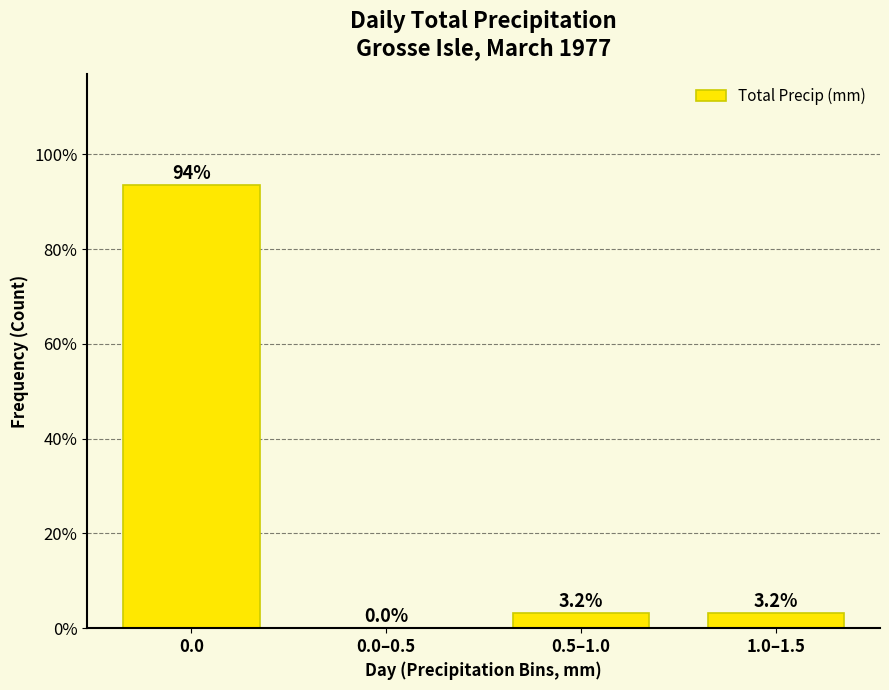

Reading left to right, what are all the values shown in this chart?

0.0=93.5	0.0–0.5=0.0	0.5–1.0=3.2	1.0–1.5=3.2